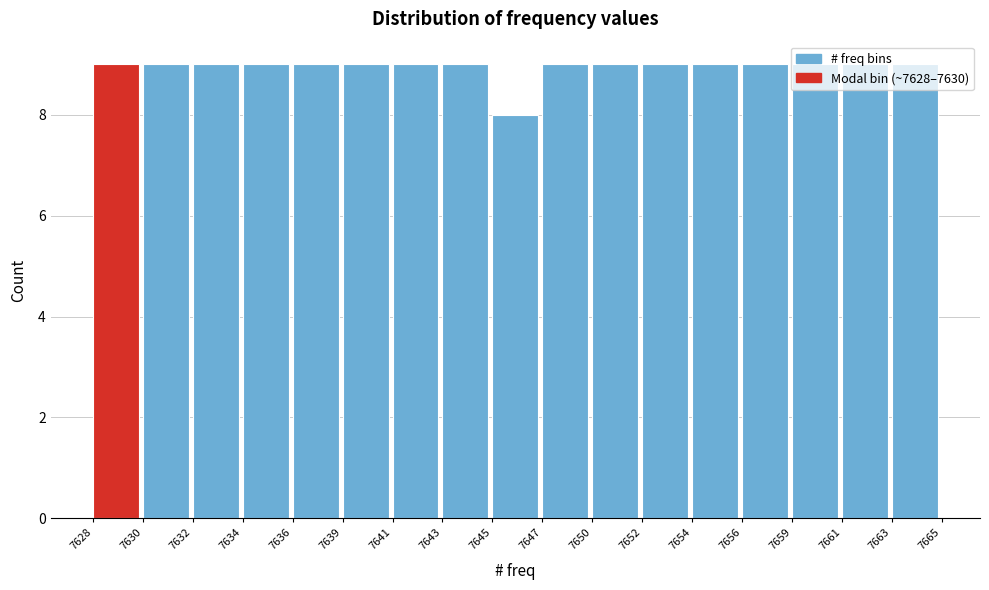

What is the value of the 12th bar from the left?

9